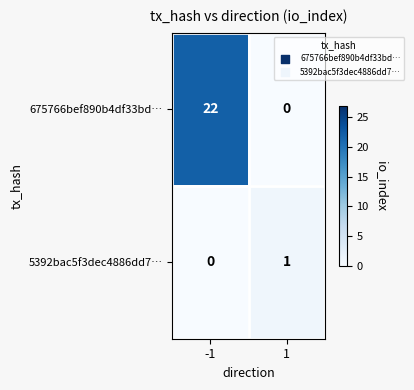

Reading left to right, extract all data points from this chart.

675766bef890b4df33bd…: -1=22	1=0
5392bac5f3dec4886dd7…: -1=0	1=1